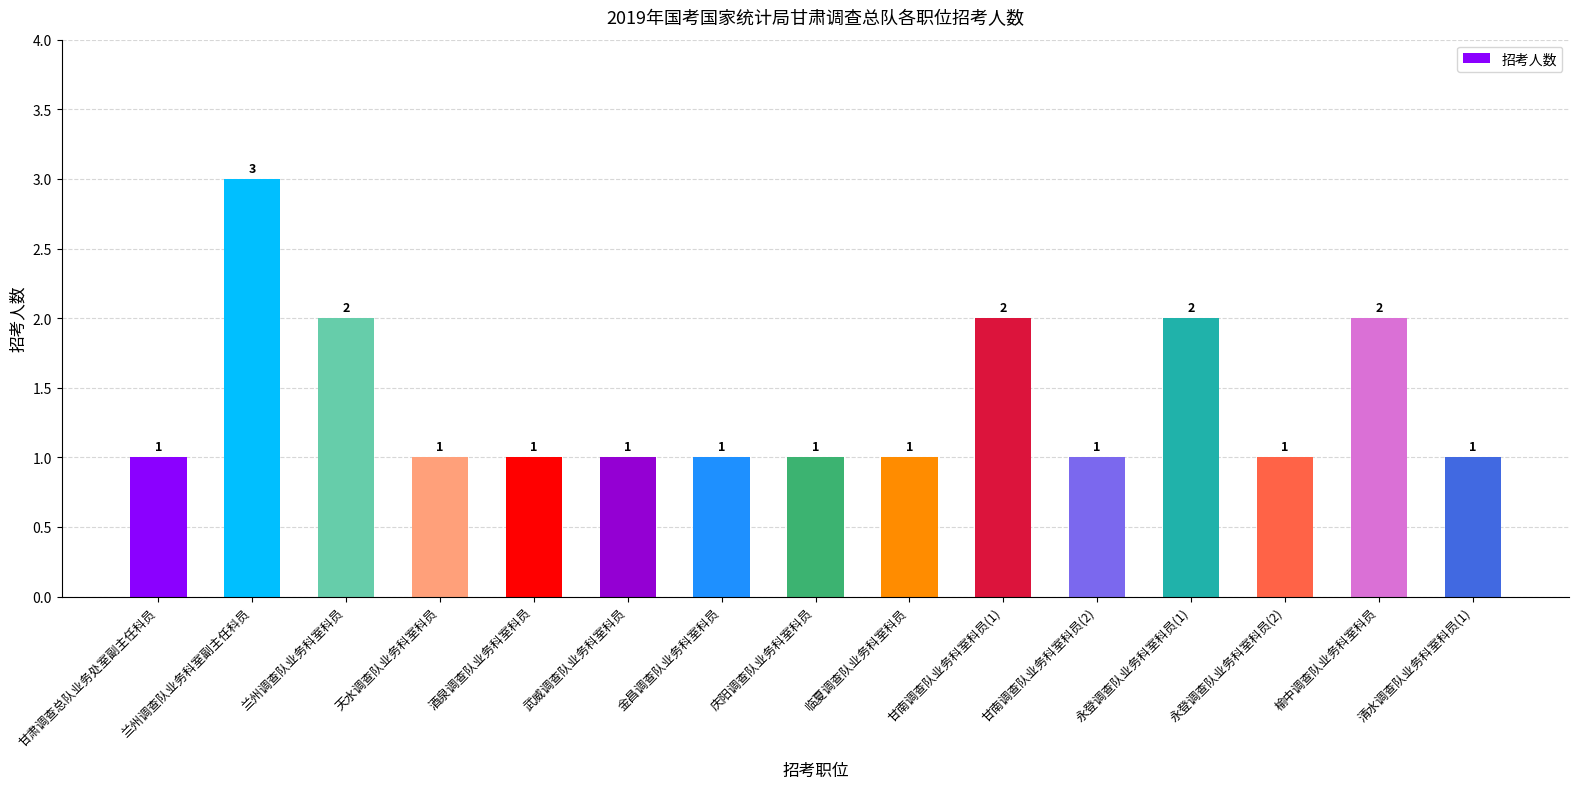

Reading right to left, extract all data points from this chart.

1	2	1	2	1	2	1	1	1	1	1	1	2	3	1